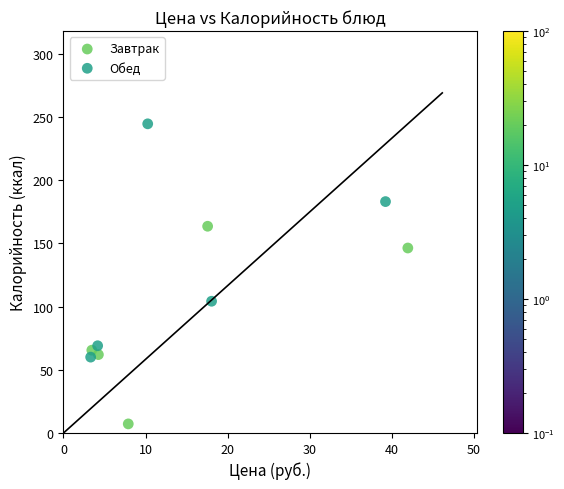

What are all the series names shown in the legend?

Завтрак, Обед